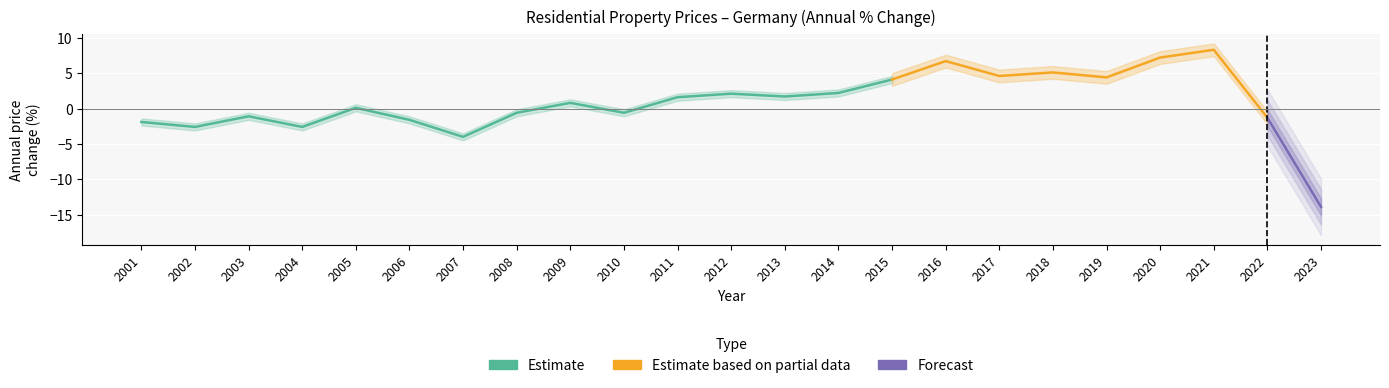

How many data points are less than 0?

10